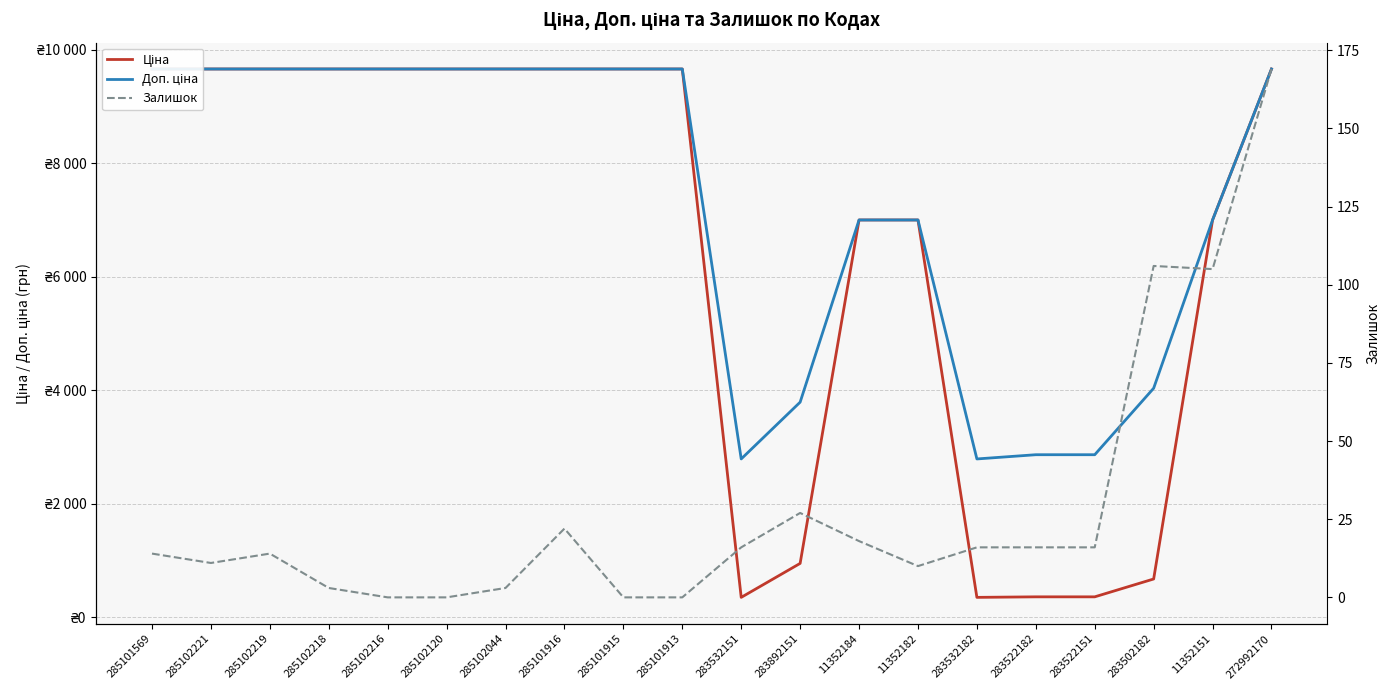

Which category has the highest value in the Залишок series?

272992170